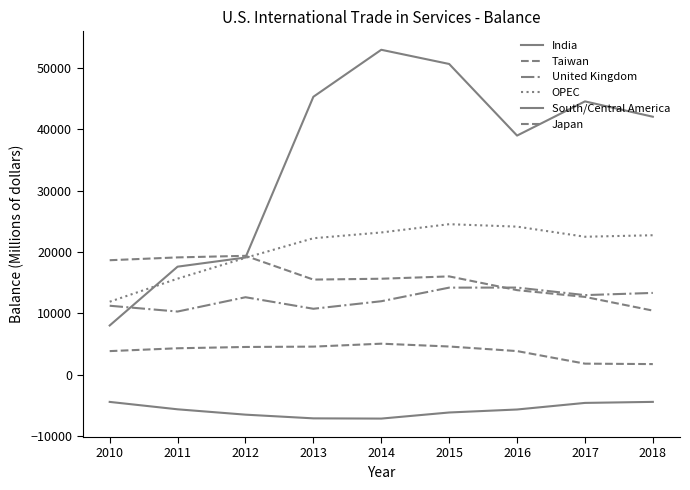

Is it true that Taiwan equals 4607 at 2013?

True